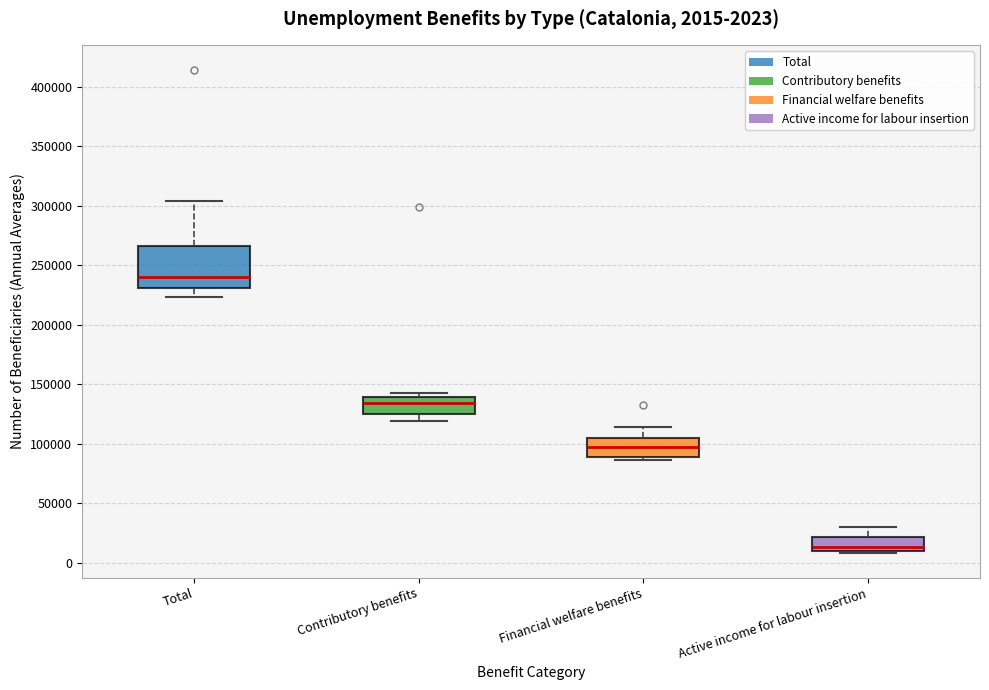

Which box is the tallest, from its lower edge to its upper edge?

Total